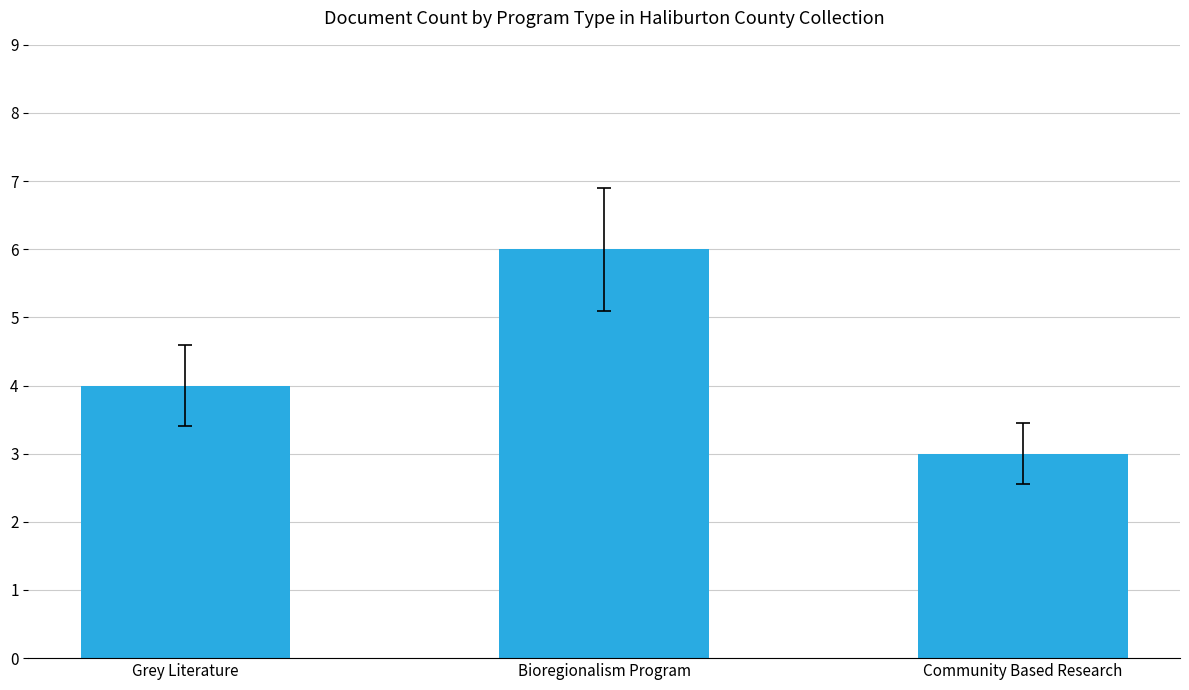

Reading left to right, transcribe all the data shown in this chart.

4	6	3